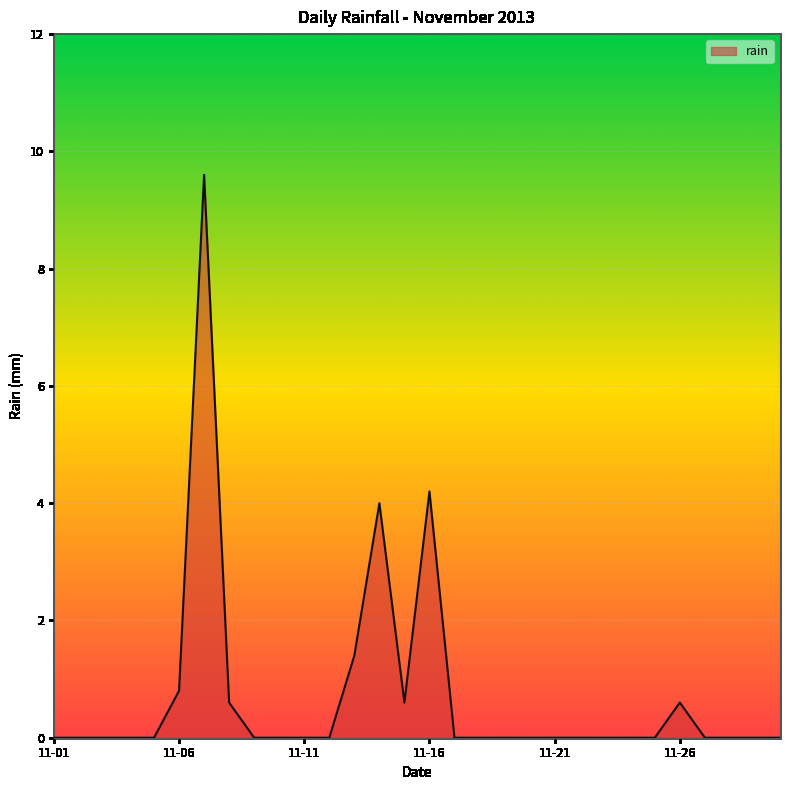

What is the difference between the maximum and minimum values?

9.6